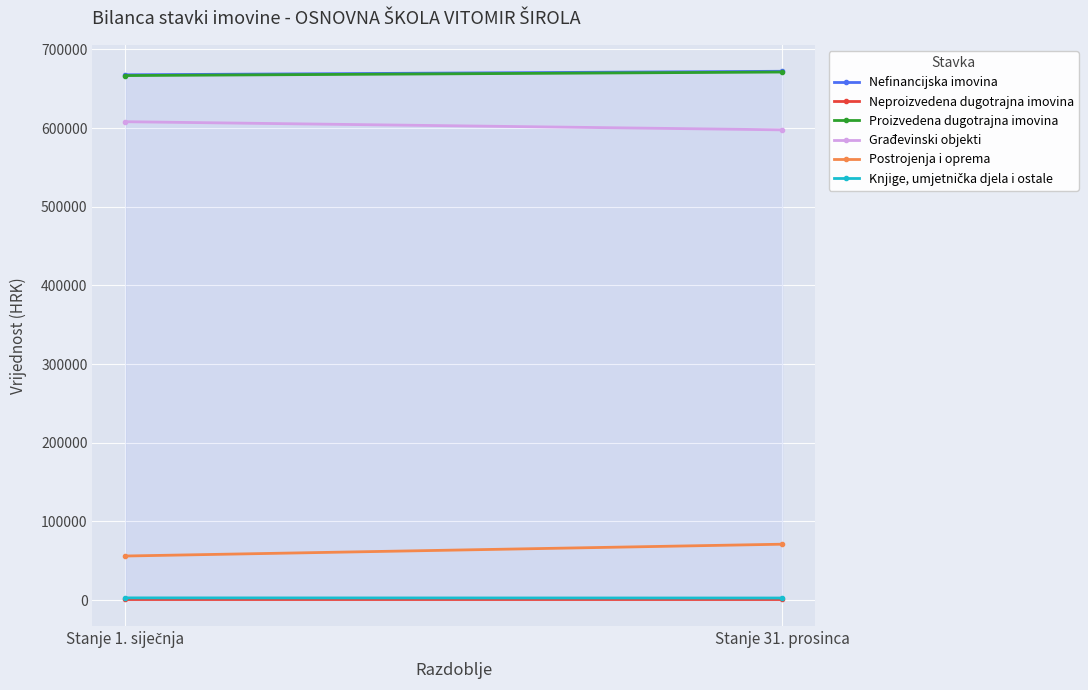

Is it true that Građevinski objekti equals 850389.7 at Stanje 31. prosinca?

False